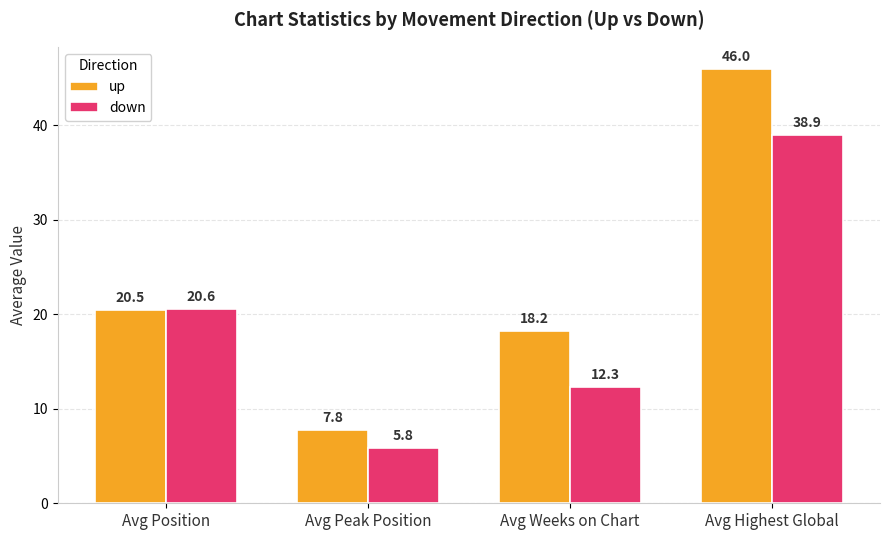

Reading left to right, extract all data points from this chart.

up: Avg Position=20.5	Avg Peak Position=7.8	Avg Weeks on Chart=18.2	Avg Highest Global=46.0
down: Avg Position=20.6	Avg Peak Position=5.8	Avg Weeks on Chart=12.3	Avg Highest Global=38.9